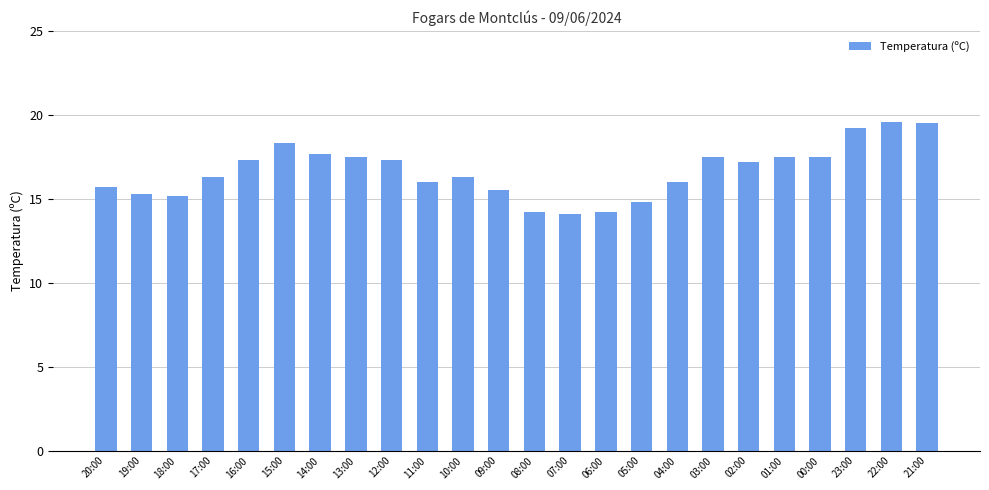

Is it true that the value at 12:00 is 17.3?

True